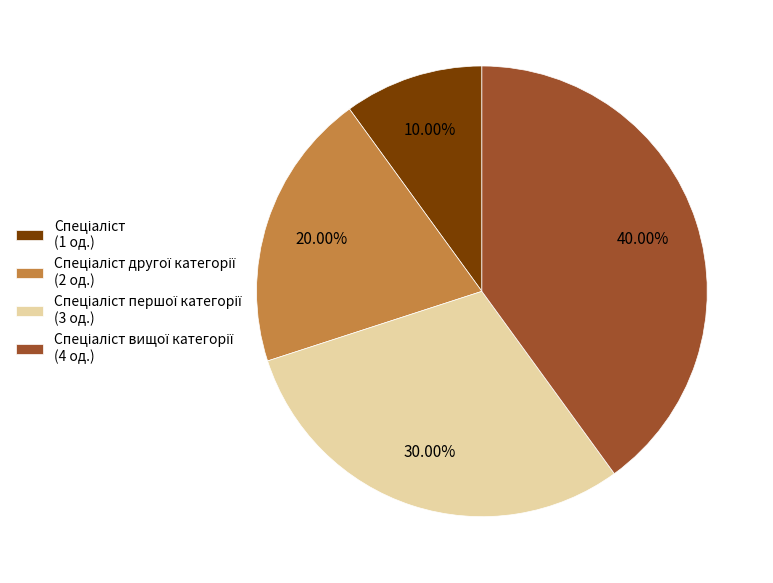

How many segments does this pie chart have?

4